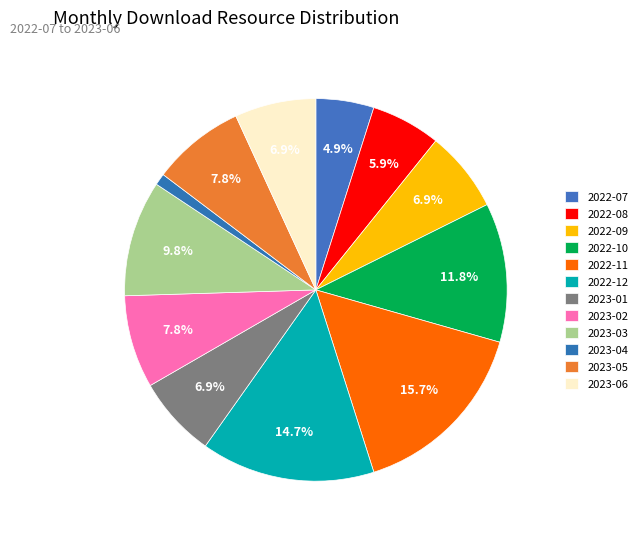

To the nearest percent, what portion does 2022-11 represent?

16%